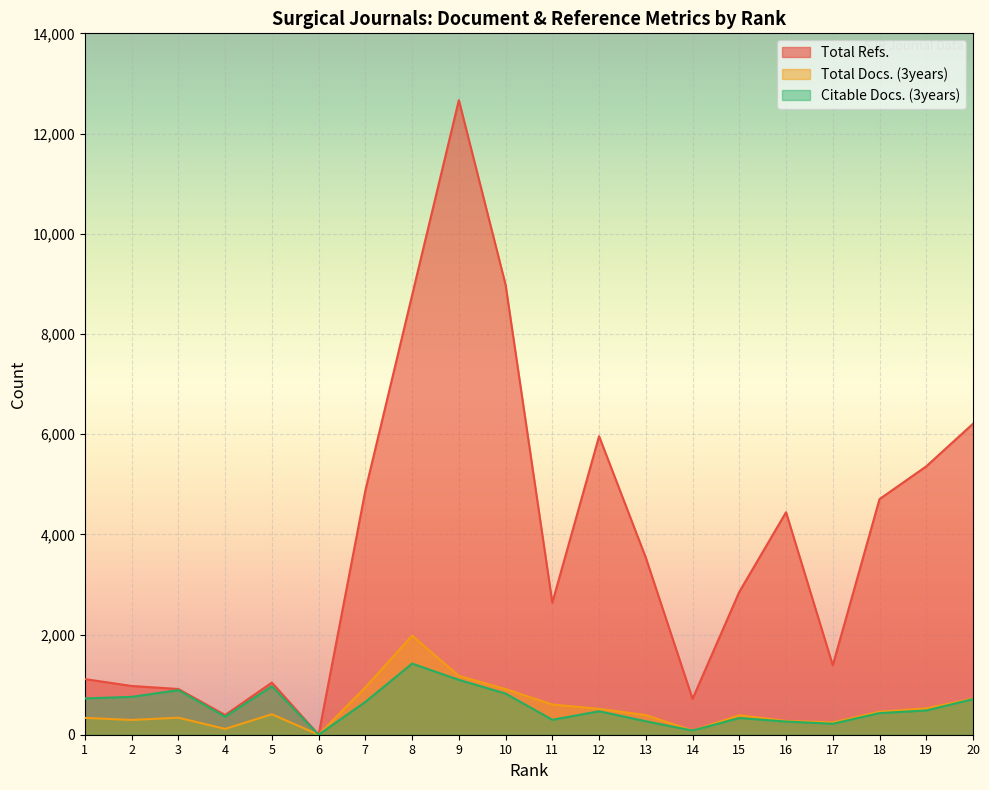

What are all the series names shown in the legend?

Total Refs., Total Docs. (3years), Citable Docs. (3years)